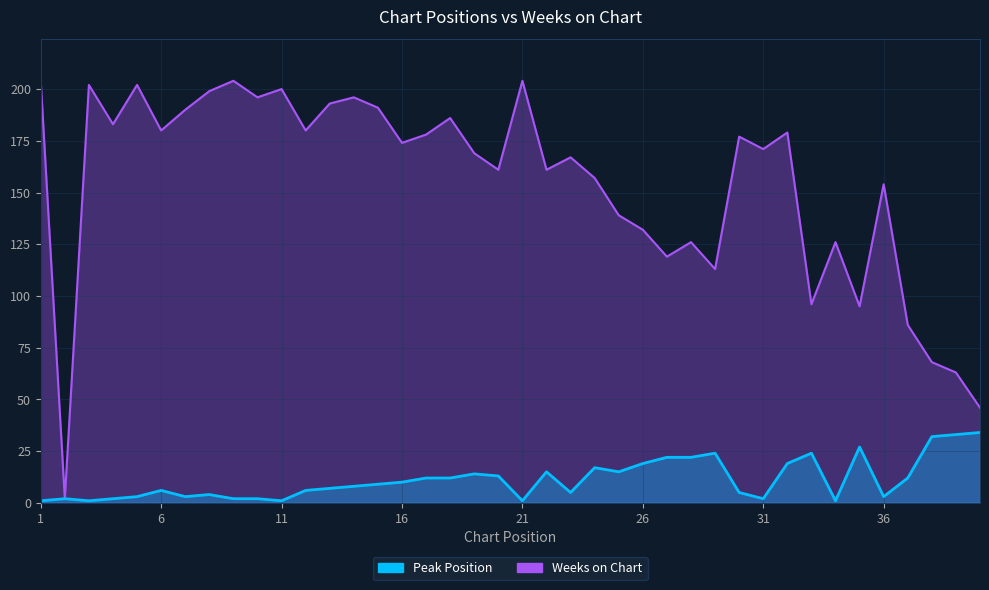

True or false: Weeks on Chart and Peak Position cross at least once.

False